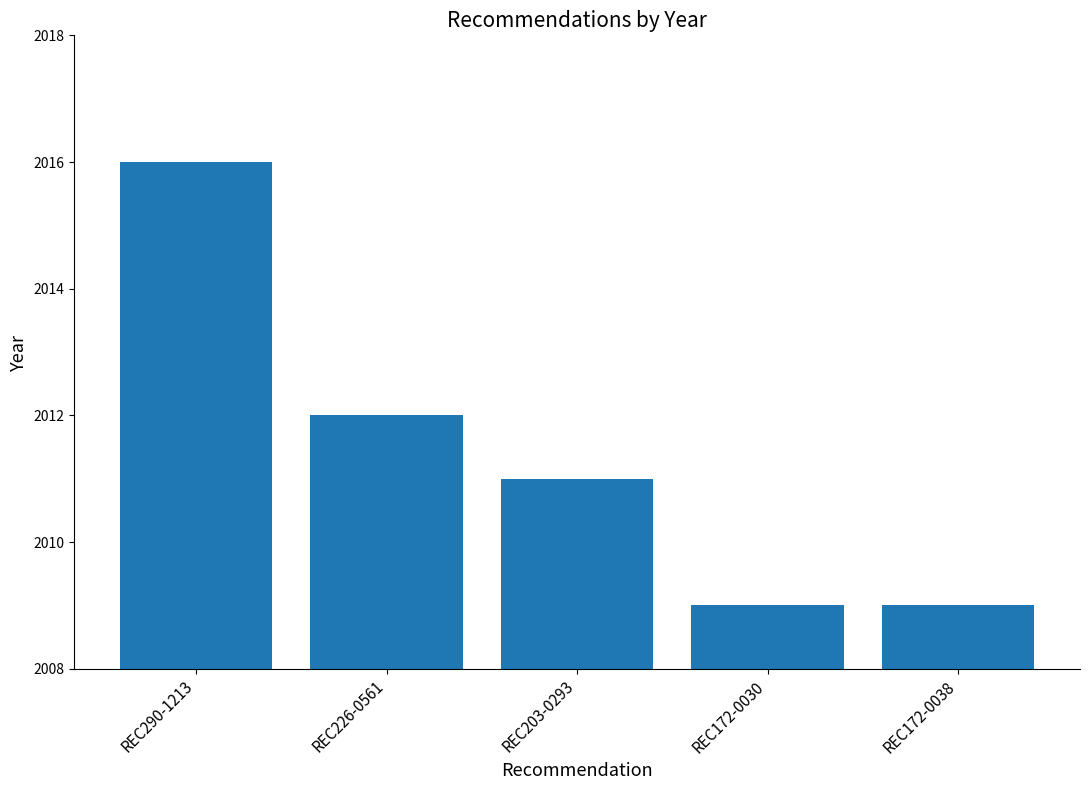

What is the change in value from REC226-0561 to REC203-0293?

-1